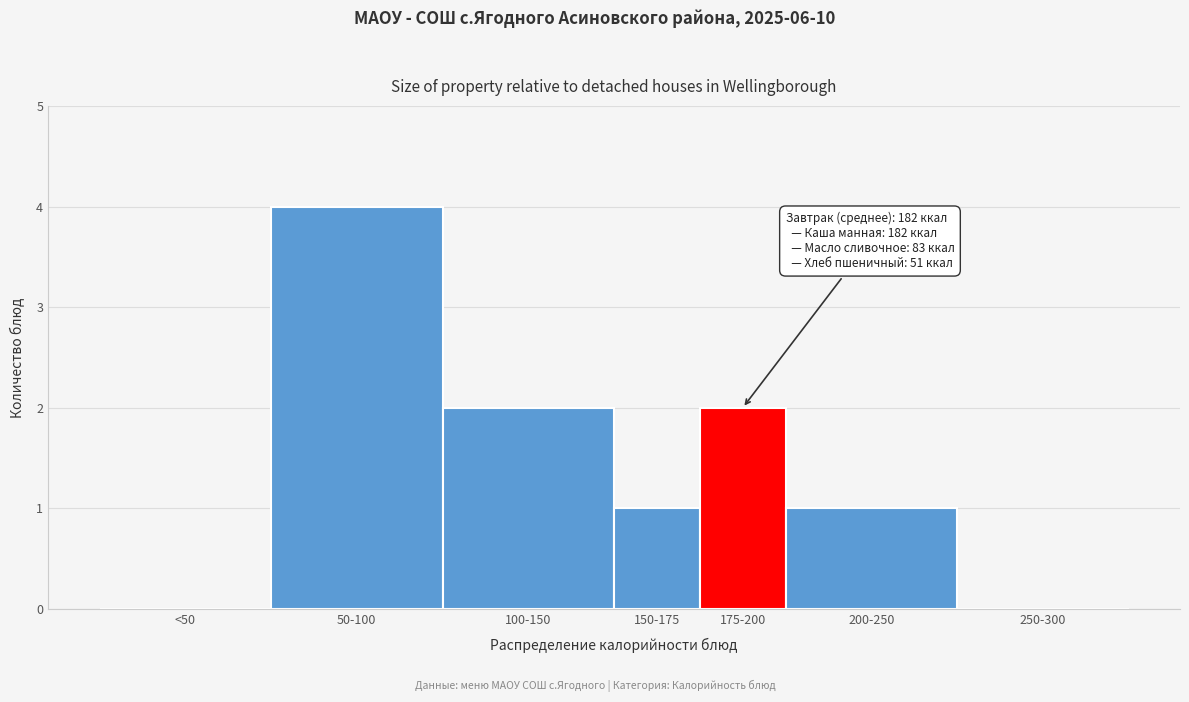

Reading right to left, what are all the values shown in this chart?

250-300=0	200-250=1	175-200=2	150-175=1	100-150=2	50-100=4	<50=0